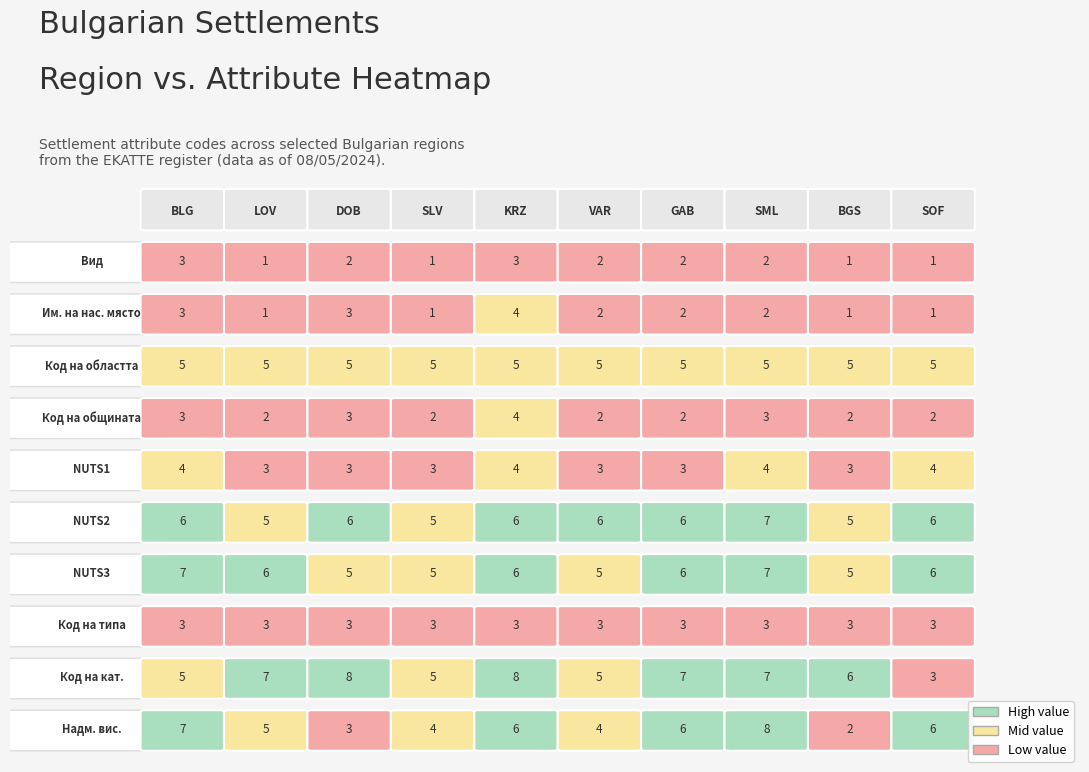

What is the highest value of the с. series?

8